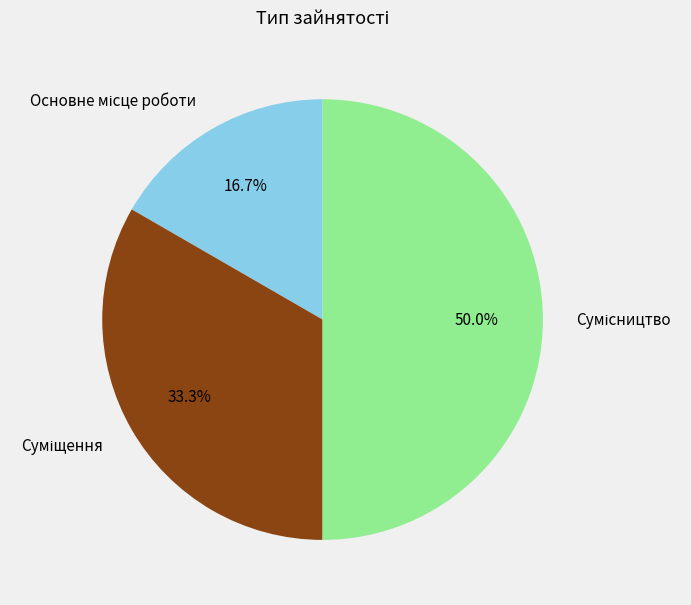

The Суміщення slice represents 33% of the pie. True or false?

True